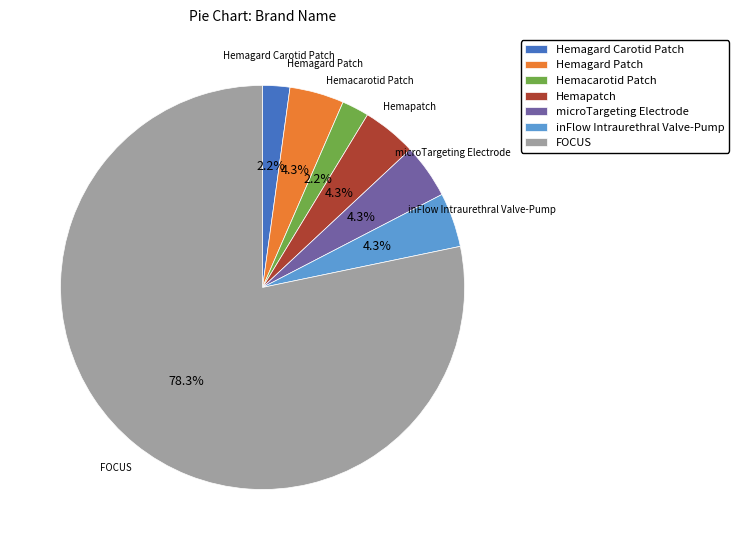

How many slices are in this pie chart?

7